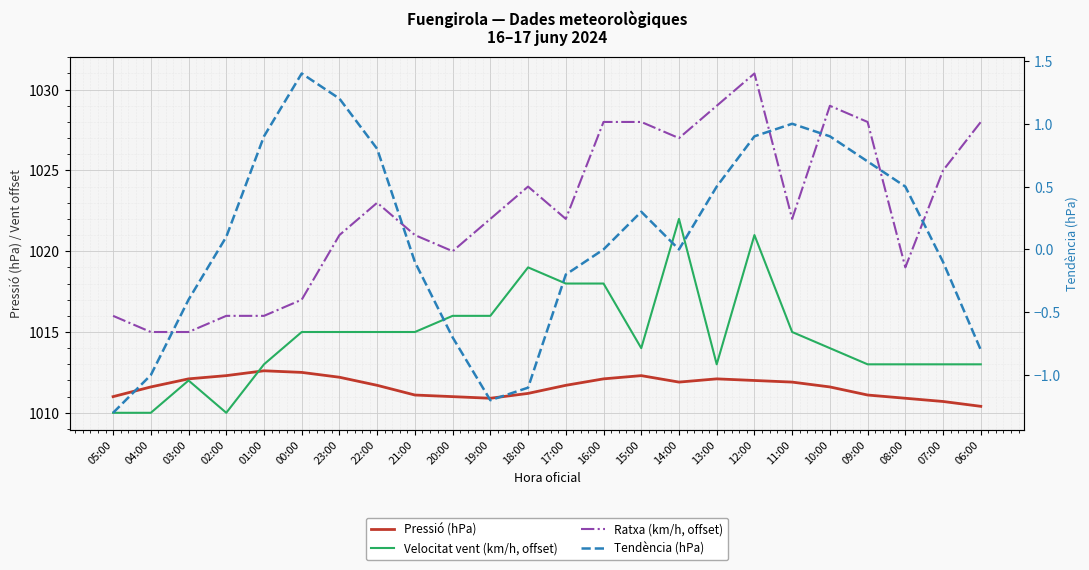

What is the sum of all Velocitat vent (km/h, offset) values?

24353.0